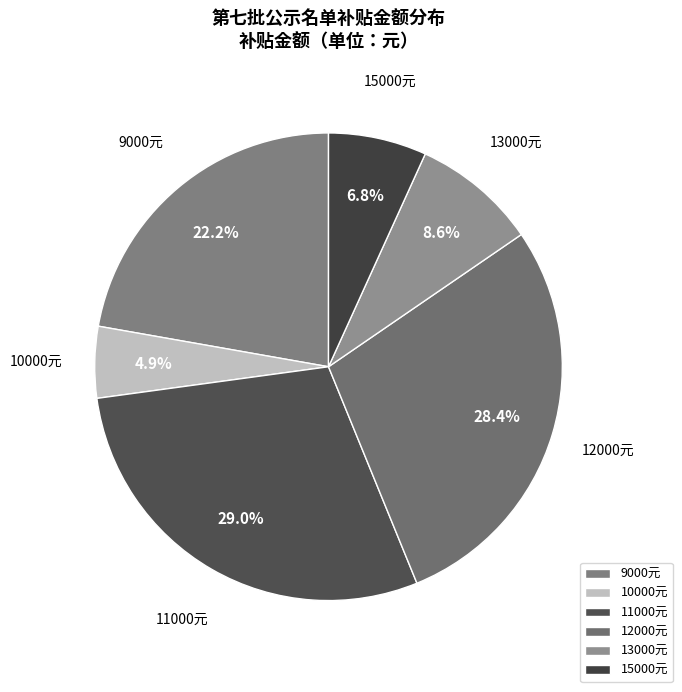

Is 11000元 the majority of the pie?

No